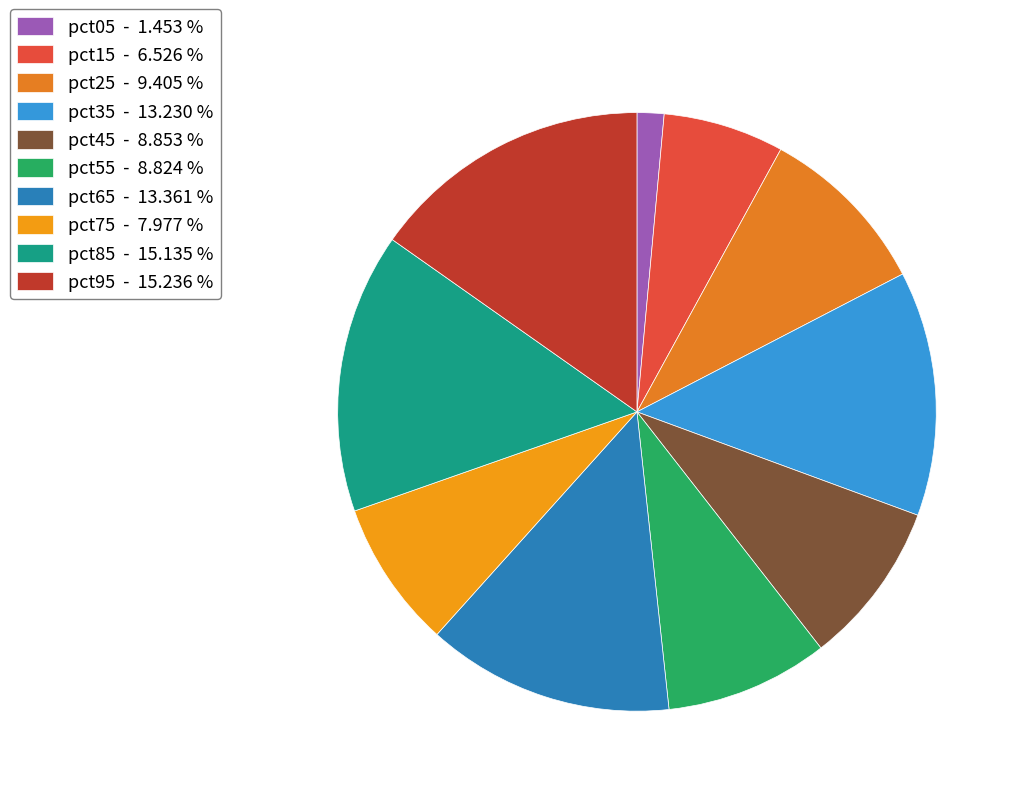

What is the total percentage of pct85 and pct95?

30.4%